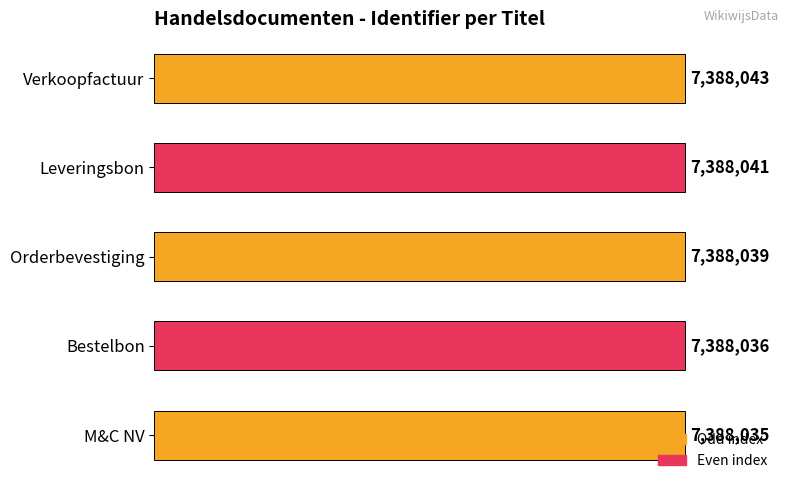

Where is the data nearest to the value 7388039?

Orderbevestiging